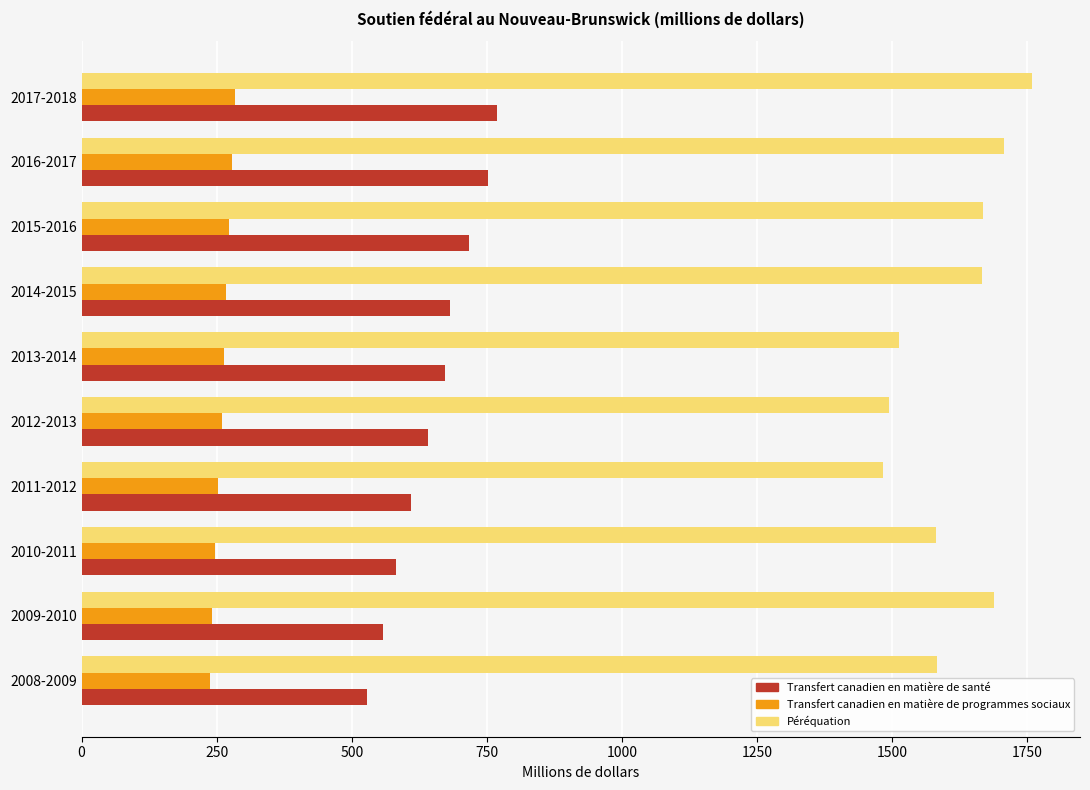

What is the difference between the highest and lowest values at 2013-2014?

1250